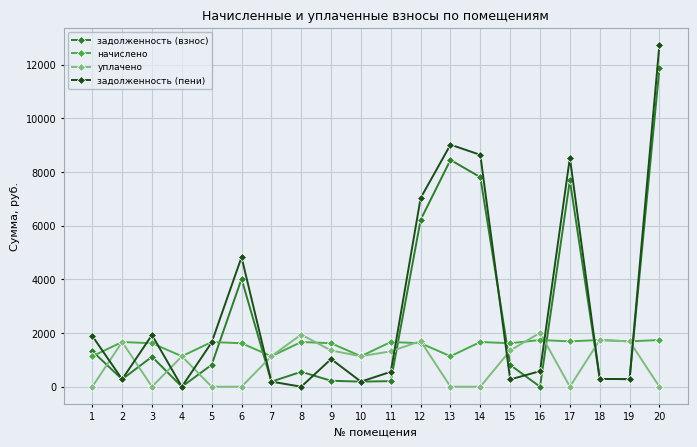

In задолженность (пени), how many points are higher than both neighbors (excluding endpoints)?

5